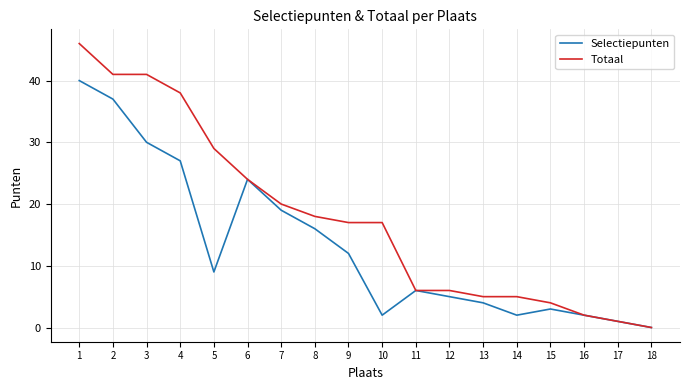

Where is the first local maximum for Selectiepunten?

6